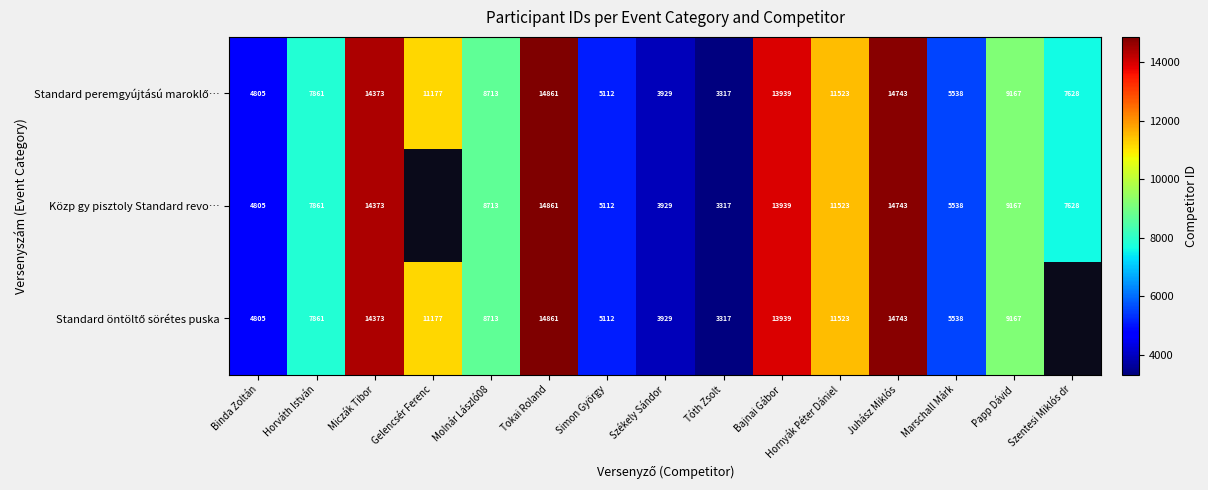

The Közp gy pisztoly Standard revo… series shows 8467 at Miczák Tibor. True or false?

False